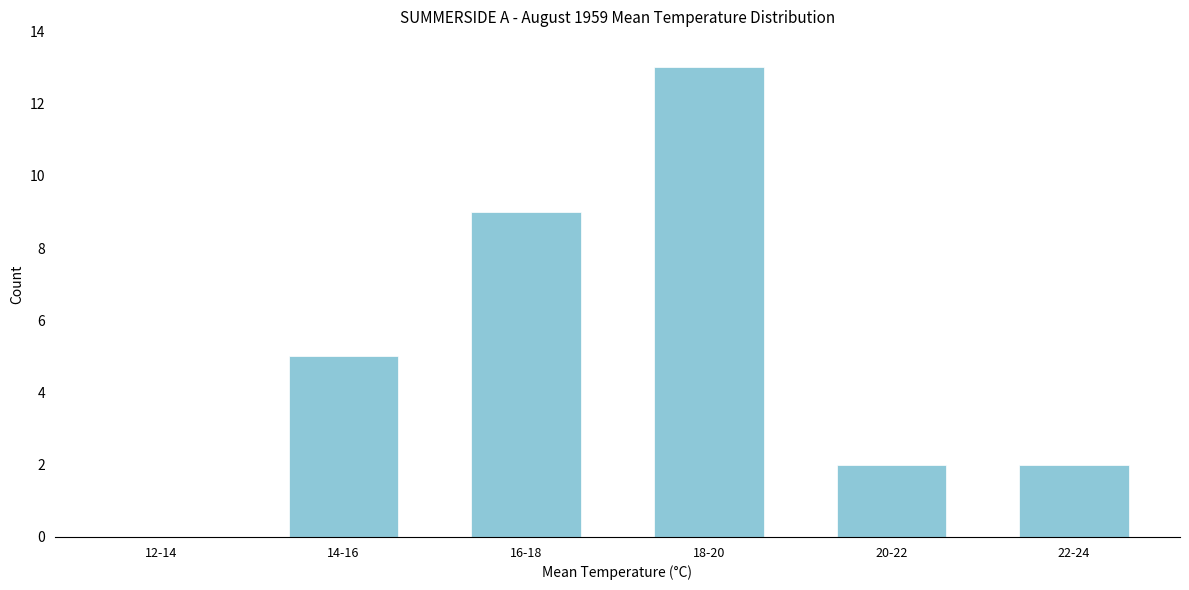

Reading left to right, list all the values displayed in this chart.

12-14=0	14-16=5	16-18=9	18-20=13	20-22=2	22-24=2